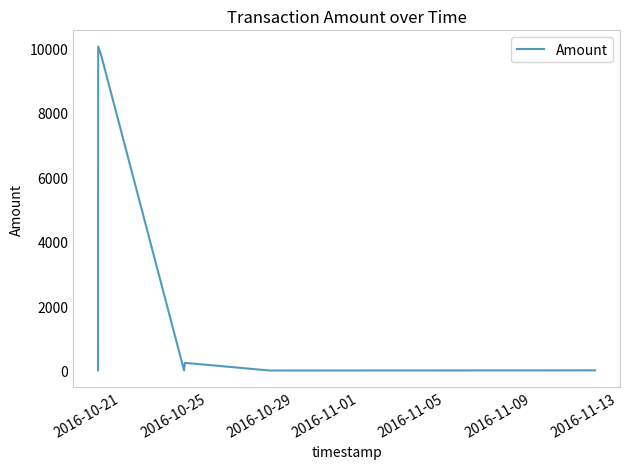

True or false: there are more than 2 points higher than both neighbors.

False